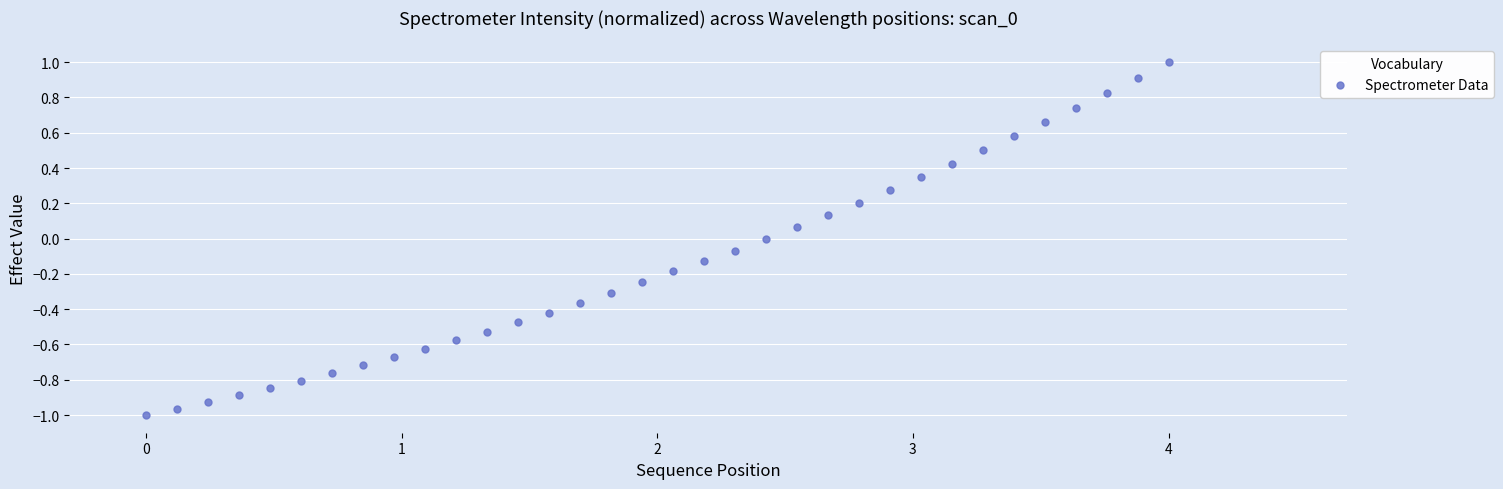

What is the range of Y values (max minus min)?

2.0